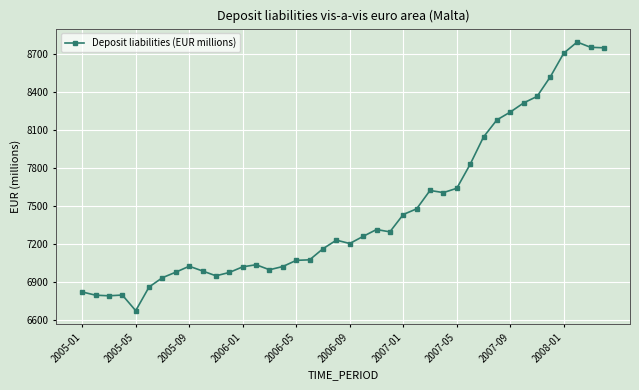

What is the average value?

7464.2